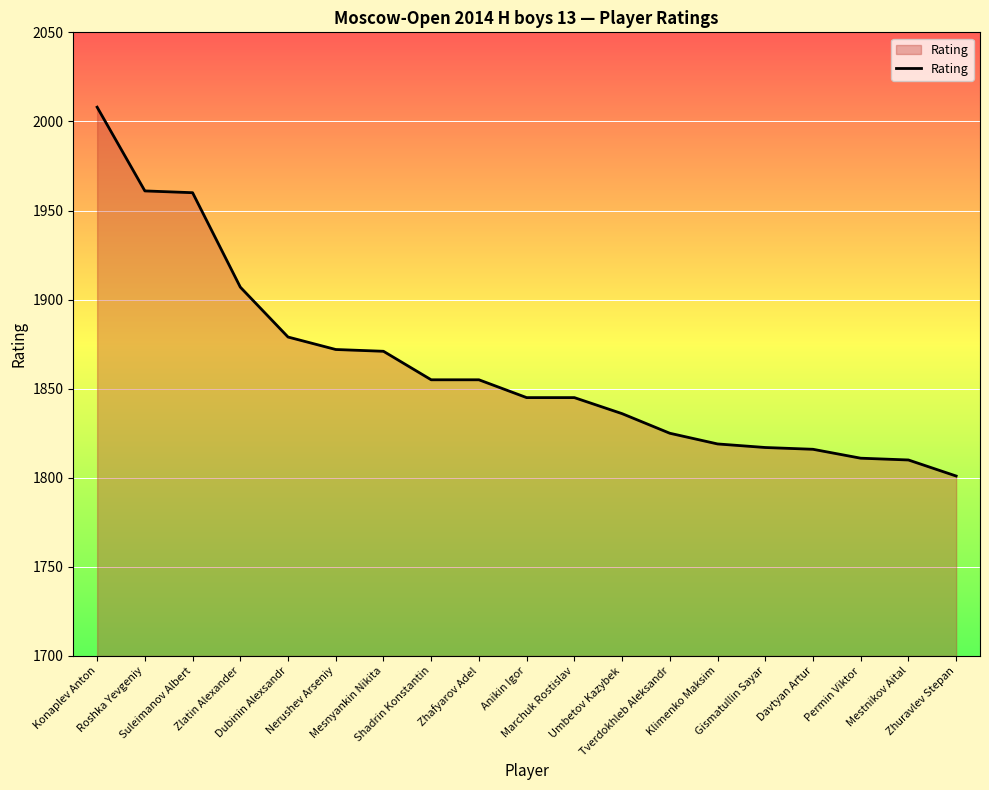

The chart shows a value of 1855 at Zhafyarov Adel. True or false?

True